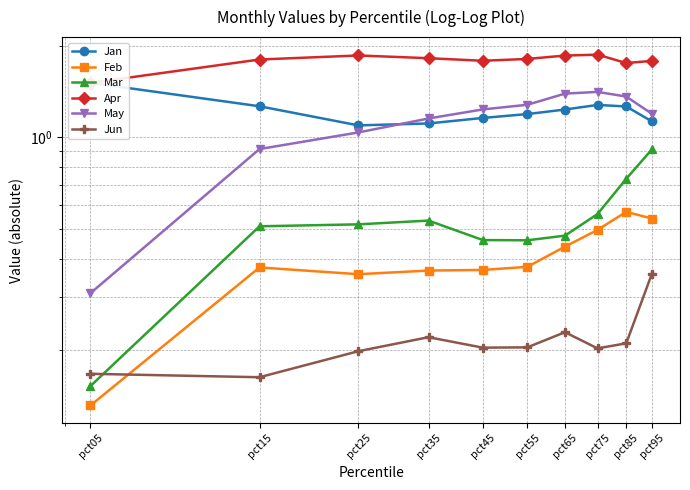

Where is Feb nearest to the value 0?

pct05